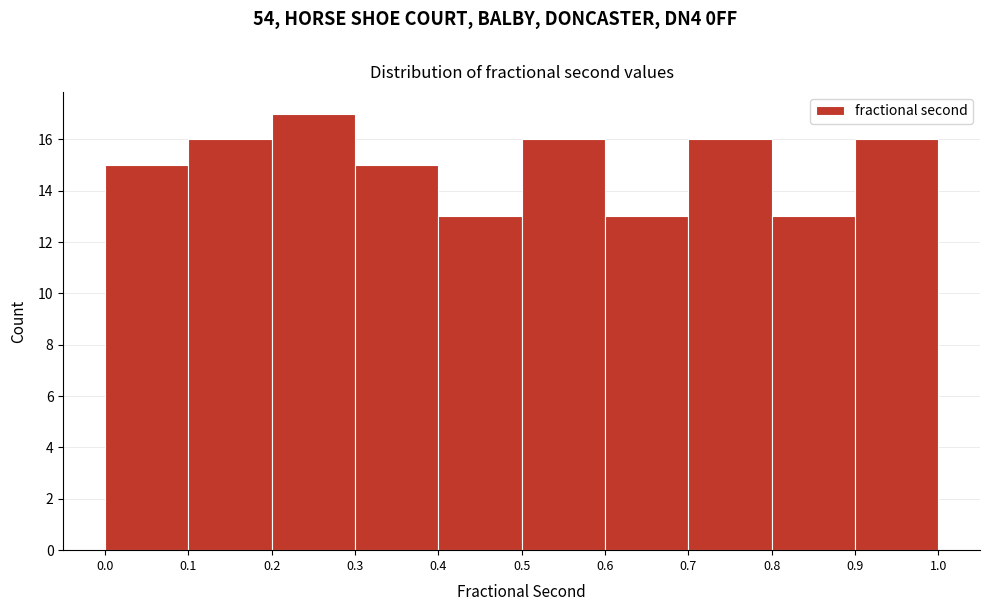

Reading left to right, transcribe this chart: for each bar, give the range it covers on the x-axis and its height. The values are not printed on the chart, so give them approximately, as read against the axis.

0.0 to 0.1: 15
0.1 to 0.2: 16
0.2 to 0.3: 17
0.3 to 0.4: 15
0.4 to 0.5: 13
0.5 to 0.6: 16
0.6 to 0.7: 13
0.7 to 0.8: 16
0.8 to 0.9: 13
0.9 to 1.0: 16